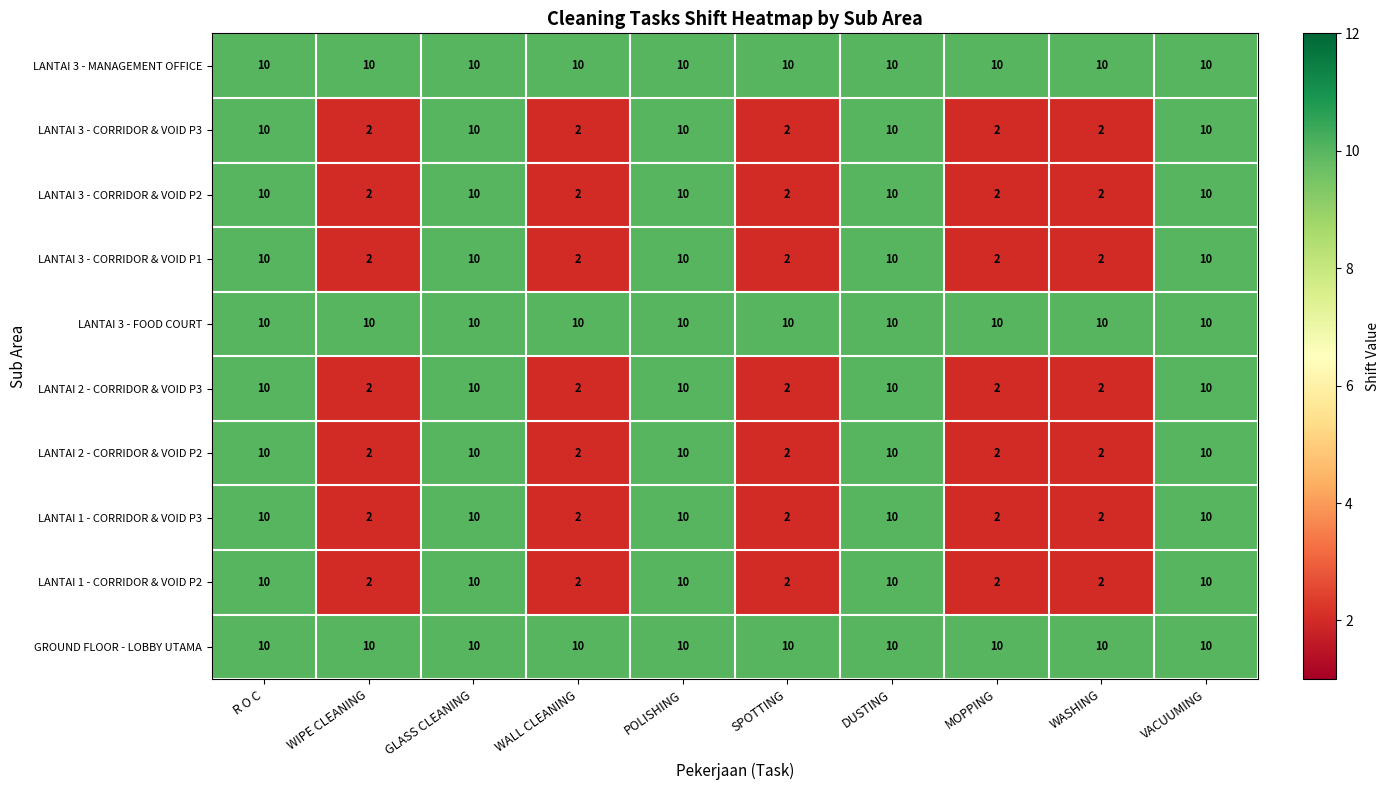

At how many categories does at least one series exceed 6?

10